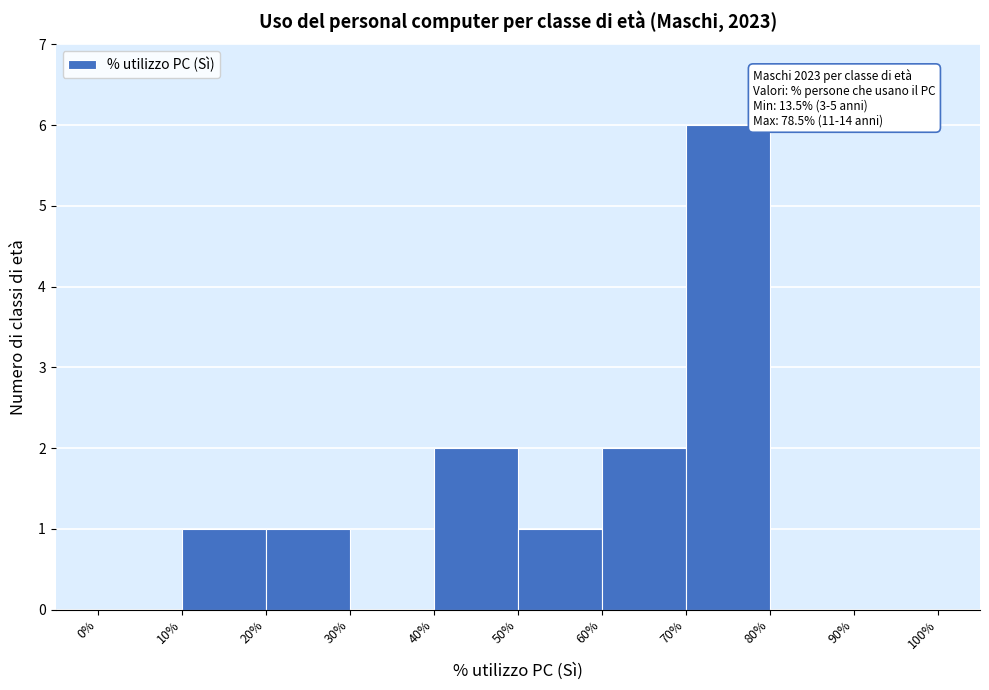

Which range on the x-axis has the tallest bar?

70% to 80%